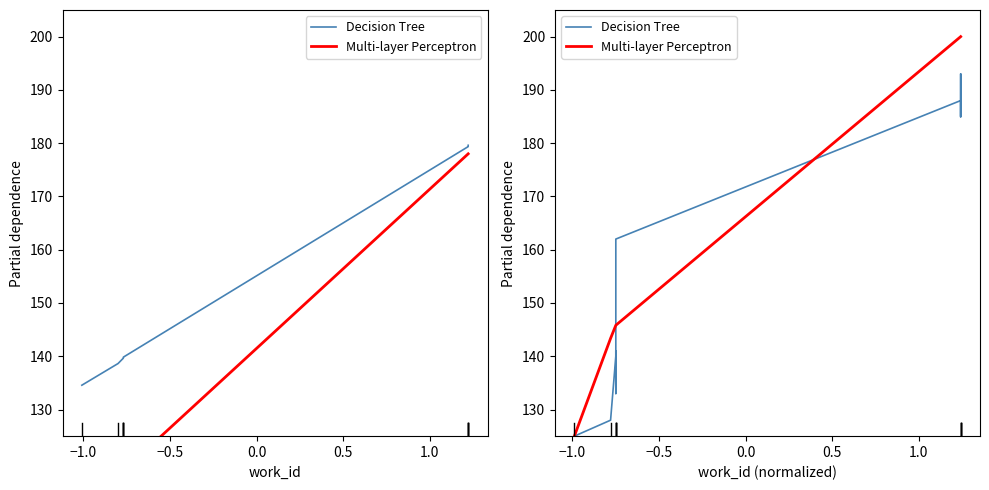

Which series ends up on top after the final intersection of Multi-layer Perceptron and Decision Tree?

Multi-layer Perceptron